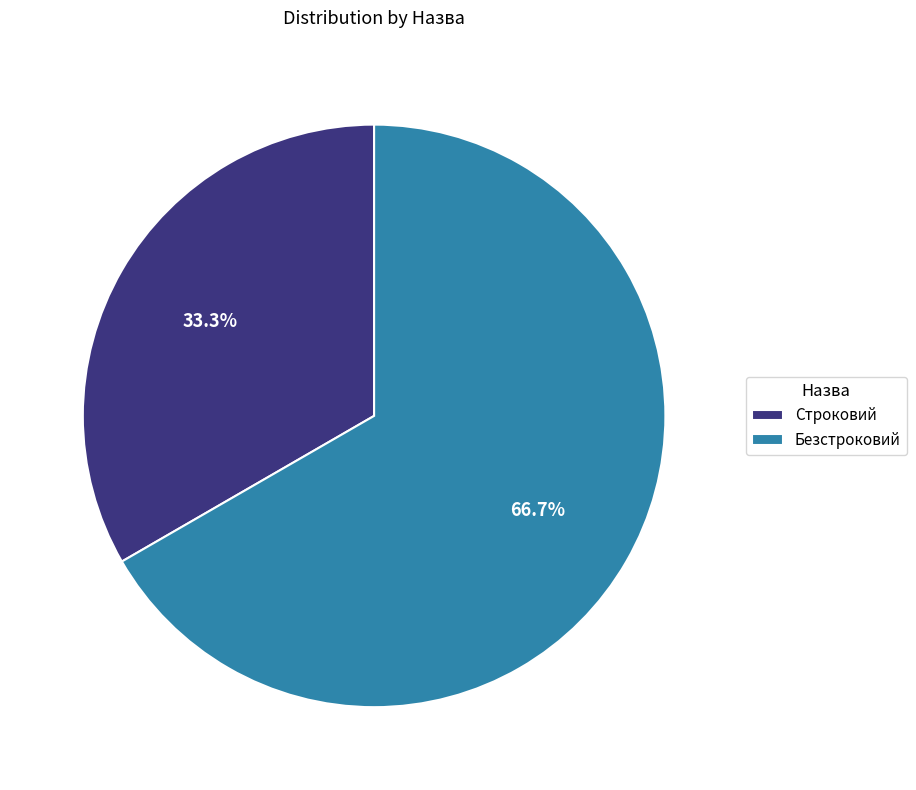

Is there a majority slice in this chart?

Yes